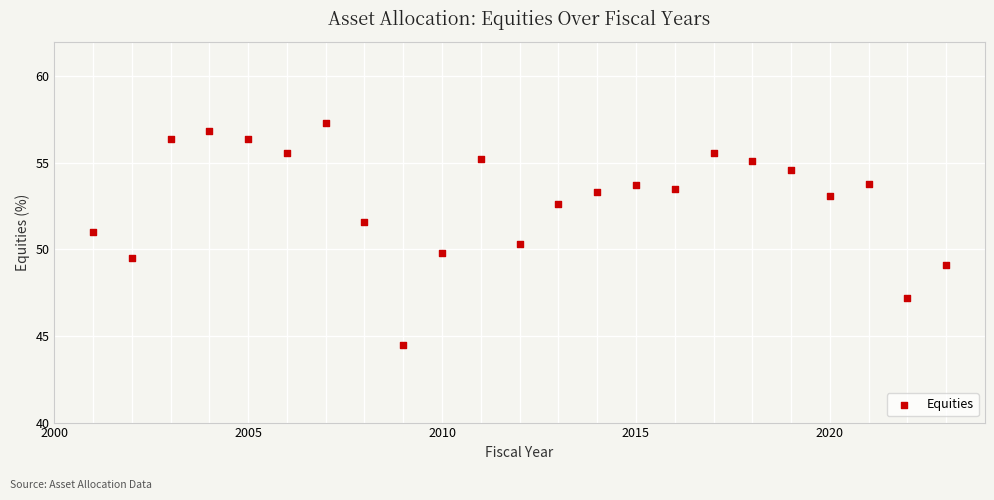

What is the range of Y values (max minus min)?

12.8